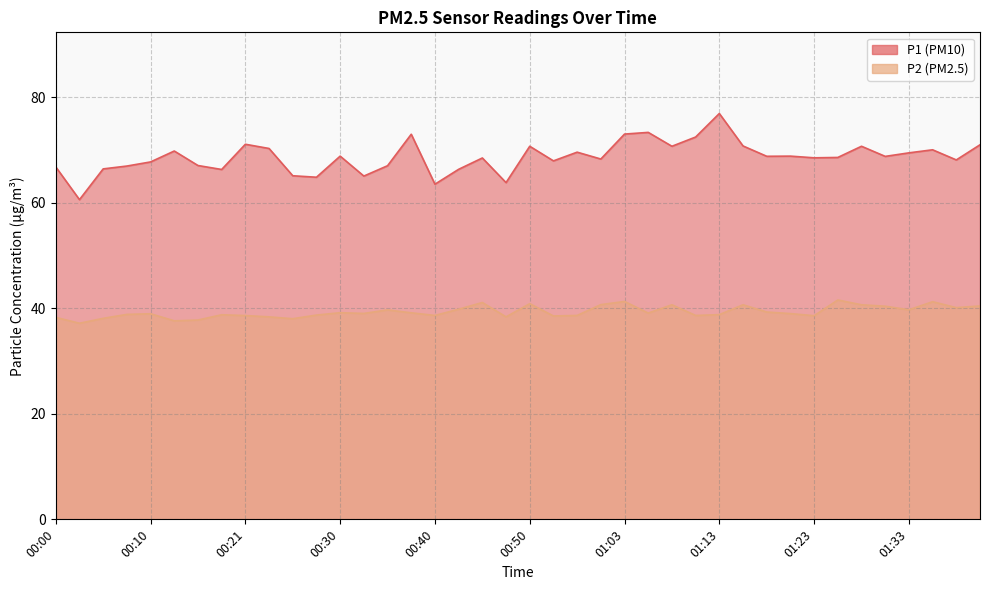

Rank the categories by P2 value from lowest to highest.

00:03, 00:13, 00:16, 00:25, 00:05, 00:00, 00:23, 00:47, 00:52, 01:23, 00:21, 00:40, 00:55, 01:10, 00:28, 00:18, 01:13, 00:08, 00:10, 01:20, 00:33, 01:05, 00:38, 00:30, 01:18, 00:35, 01:33, 00:43, 01:38, 01:30, 01:41, 01:07, 01:15, 01:28, 01:00, 00:50, 00:45, 01:35, 01:03, 01:25